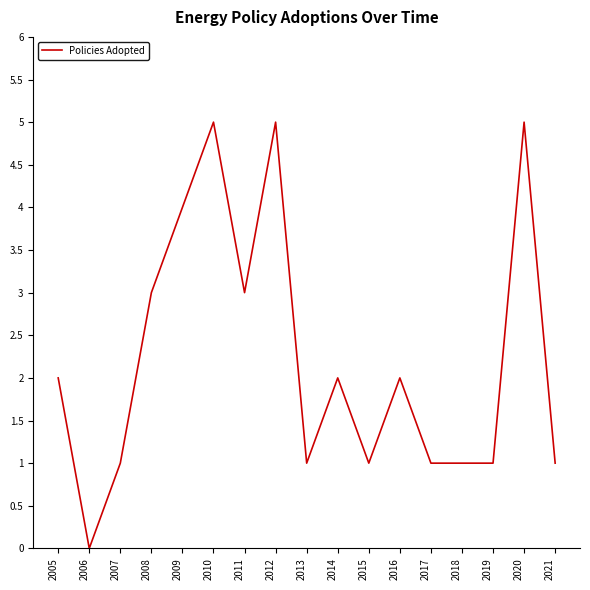

How many values are between 1 and 3?

12